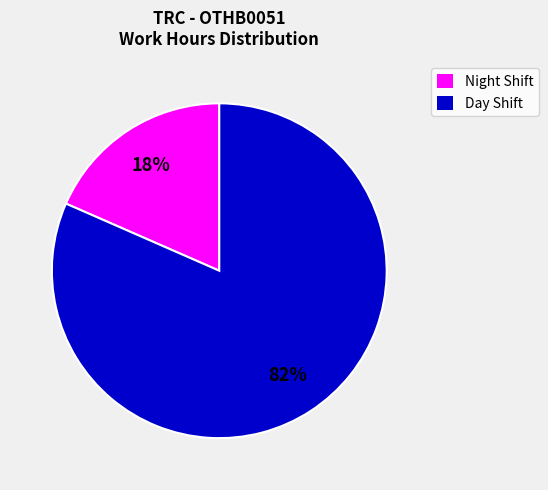

The Day Shift slice represents 70% of the pie. True or false?

False